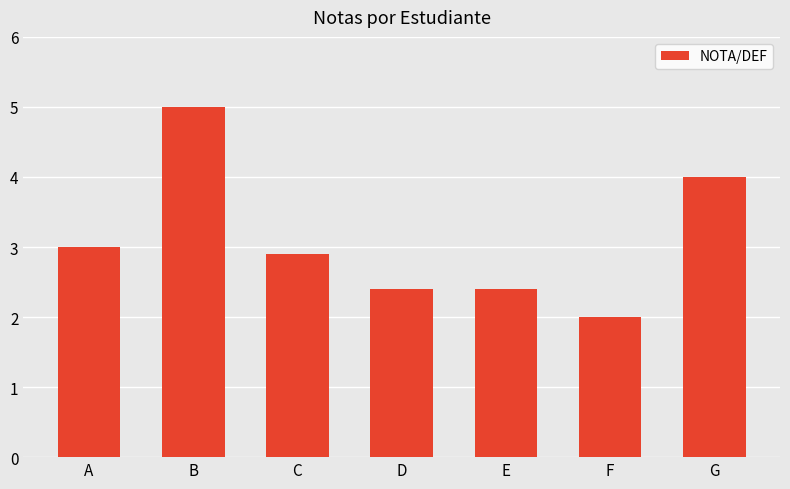

Is it true that the value at D is 1.2?

False